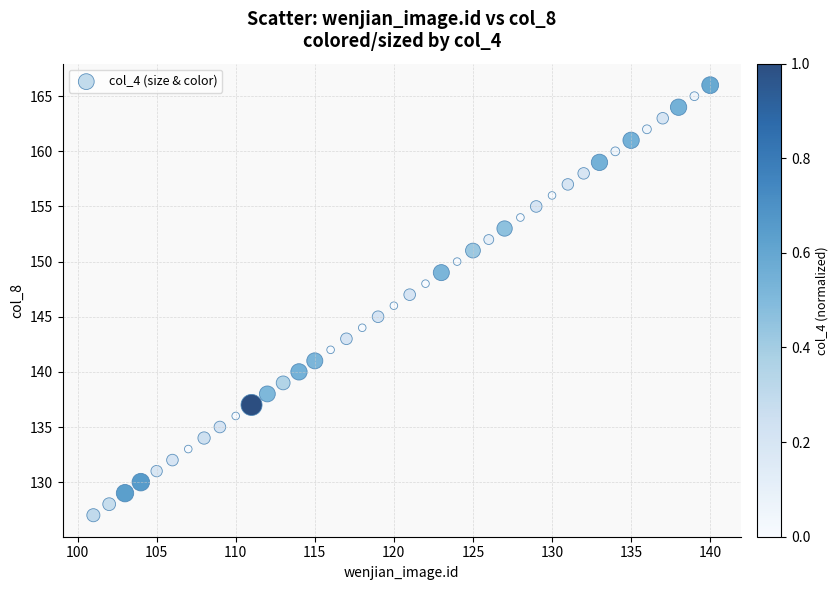

What is the range of Y values (max minus min)?

39